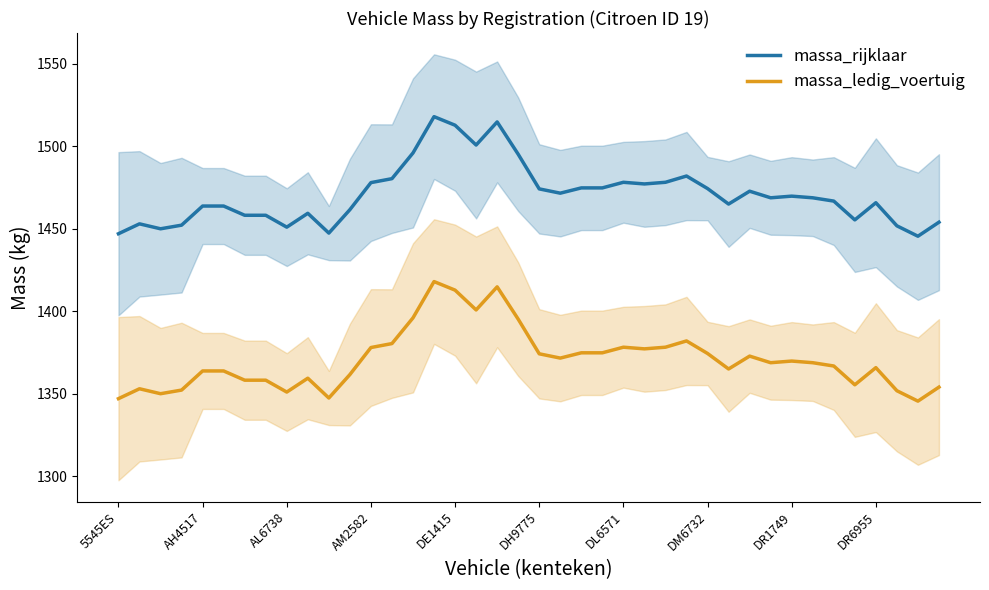

True or false: massa_ledig_voertuig and massa_rijklaar intersect in this chart.

False